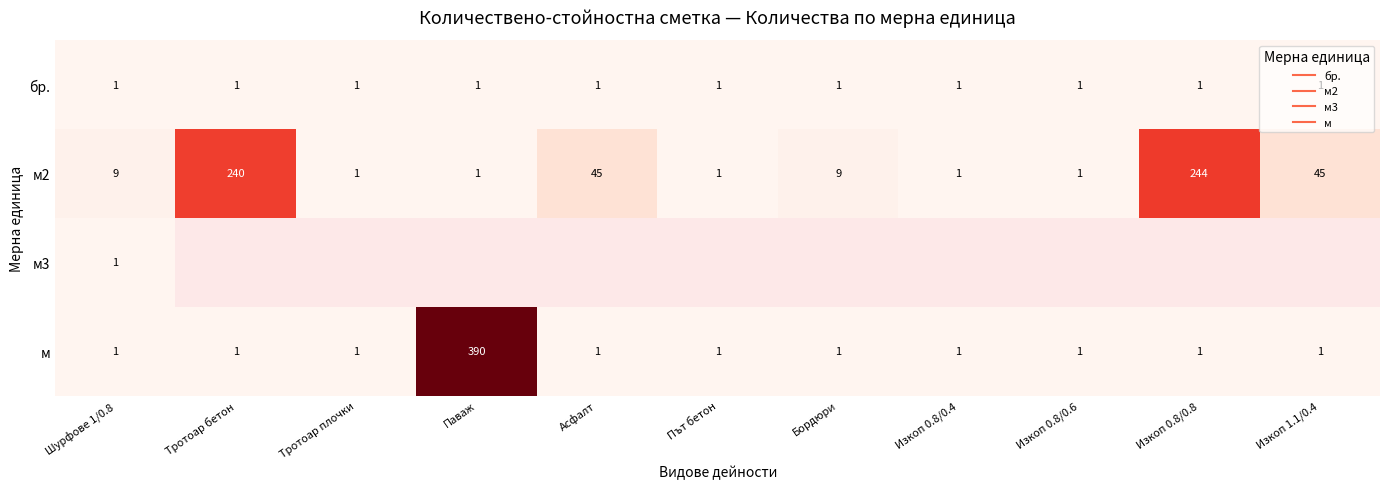

How many categories are shown in the chart?

11